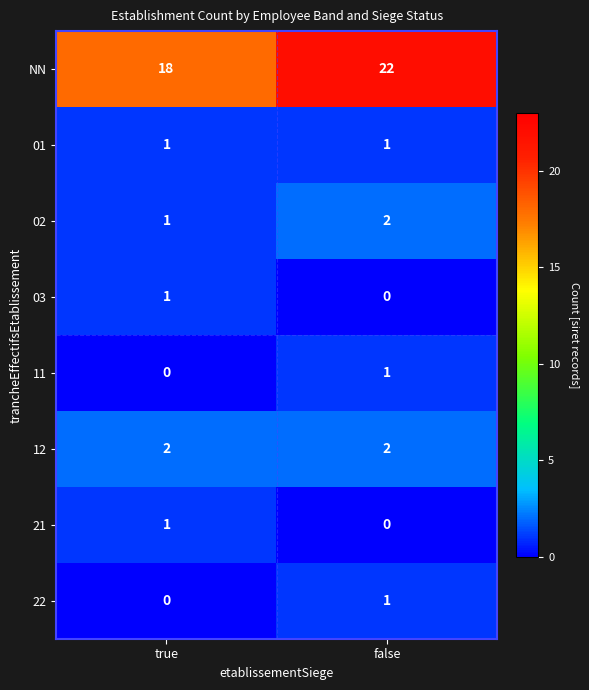

What is the total value across all series at false?

29